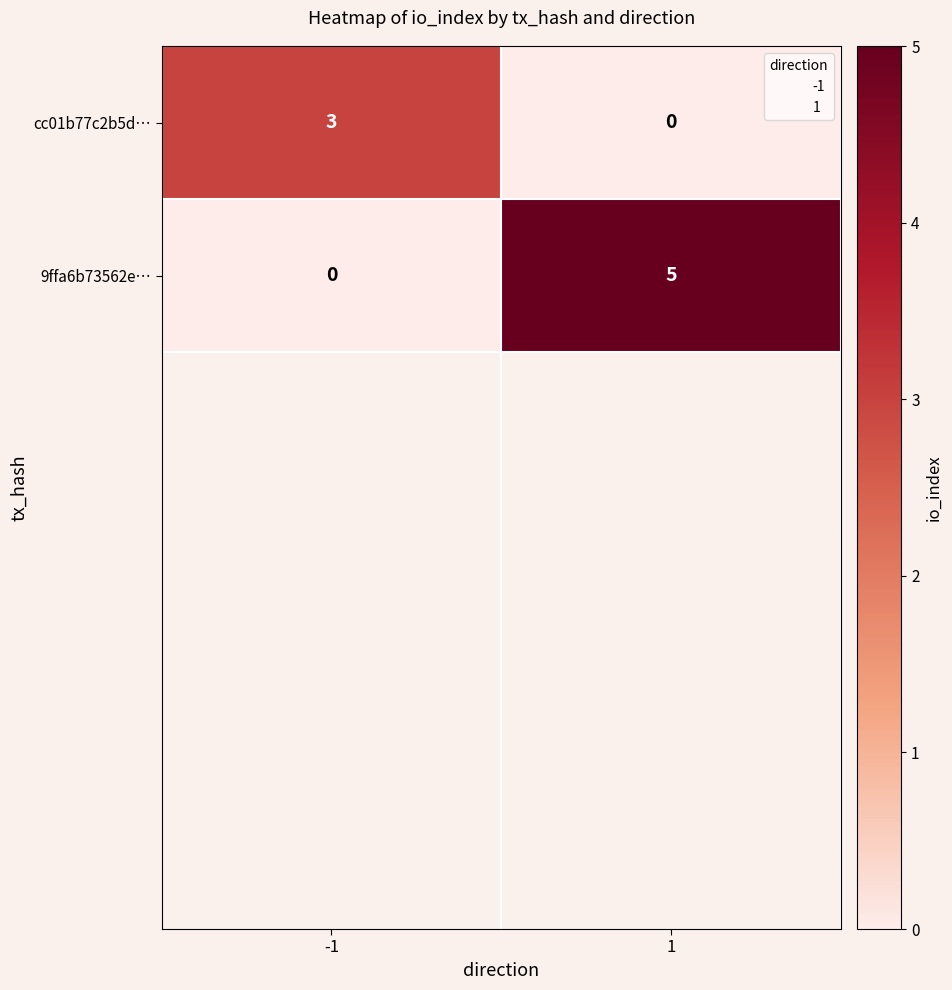

List the series in order of their overall mean, lowest first.

cc01b77c2b5d…, 9ffa6b73562e…